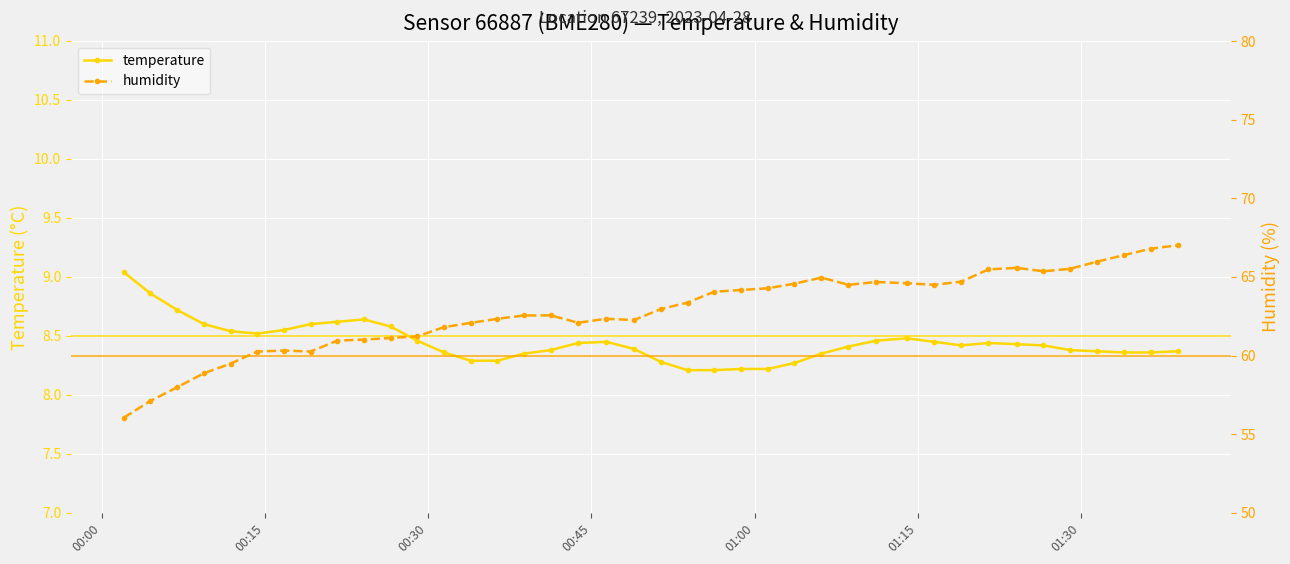

What is the value of the temperature point at the 24th from the left?

8.2